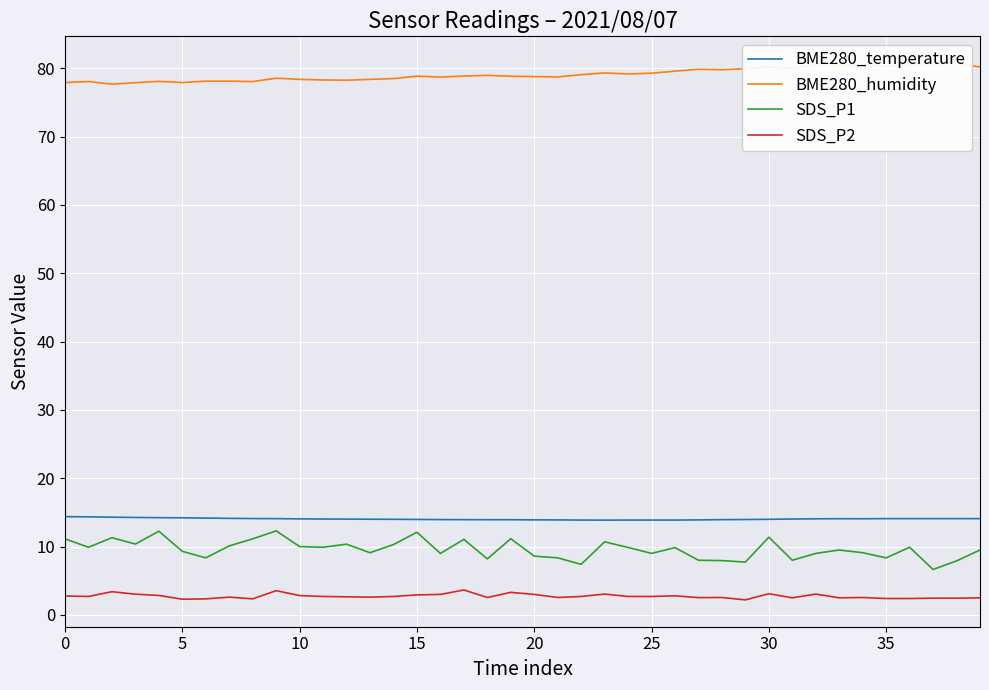

How many interior local valleys does the BME280_humidity series have?

10